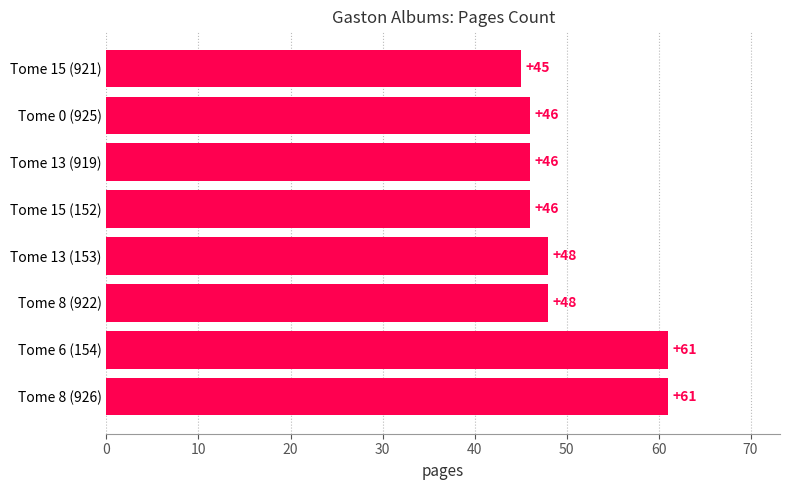

The chart shows a value of 48 at Tome 13 (153). True or false?

True